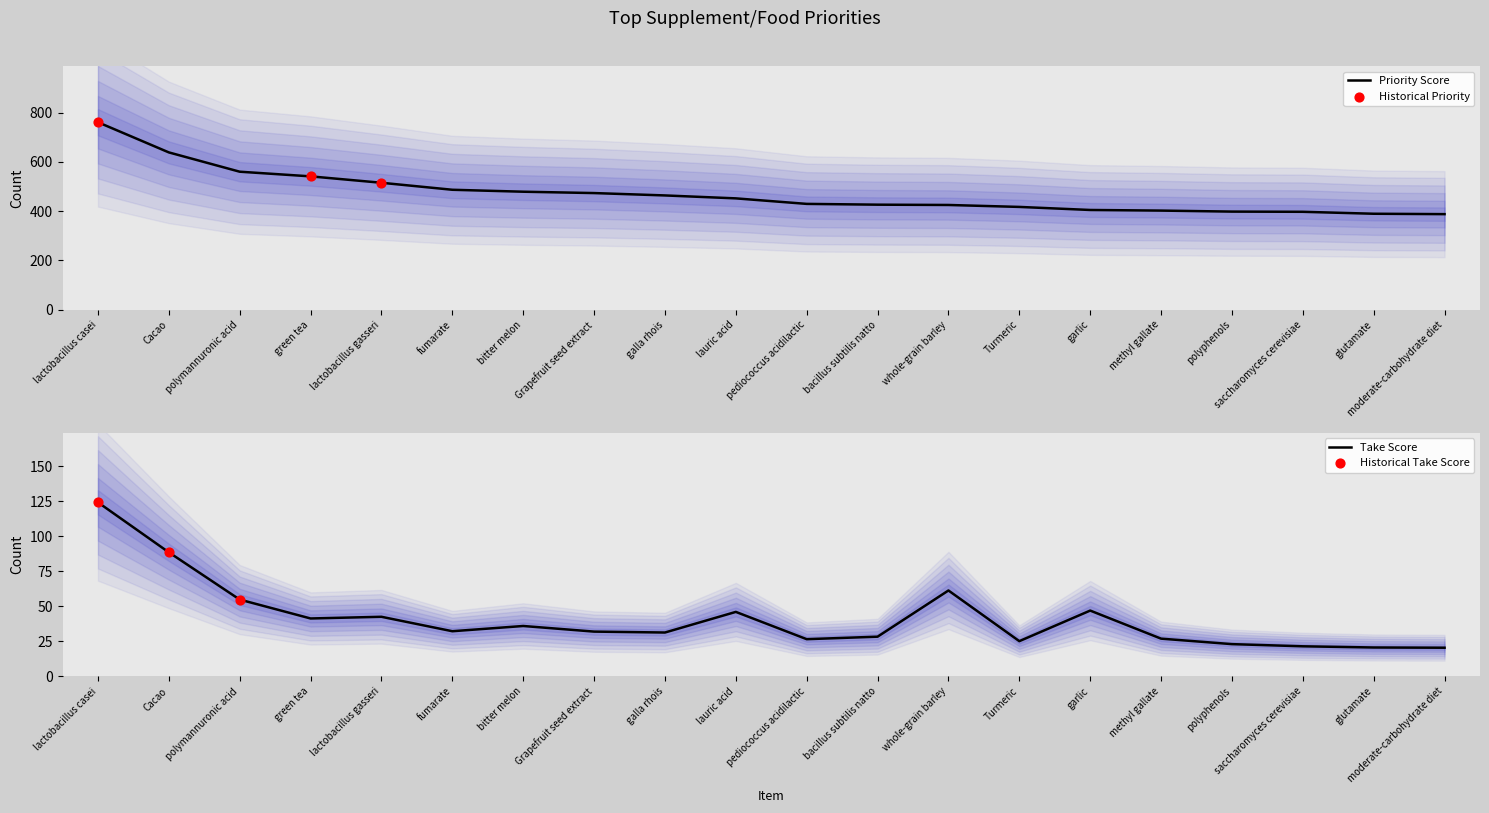

At how many categories does at least one series exceed 394?

18